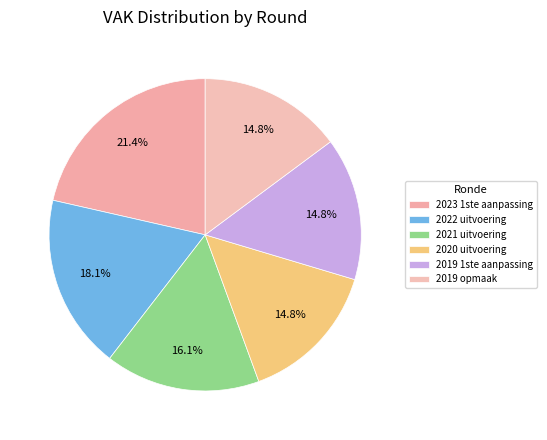

What is the ratio of the value at 2021 uitvoering to the value at 2019 opmaak?

1.1